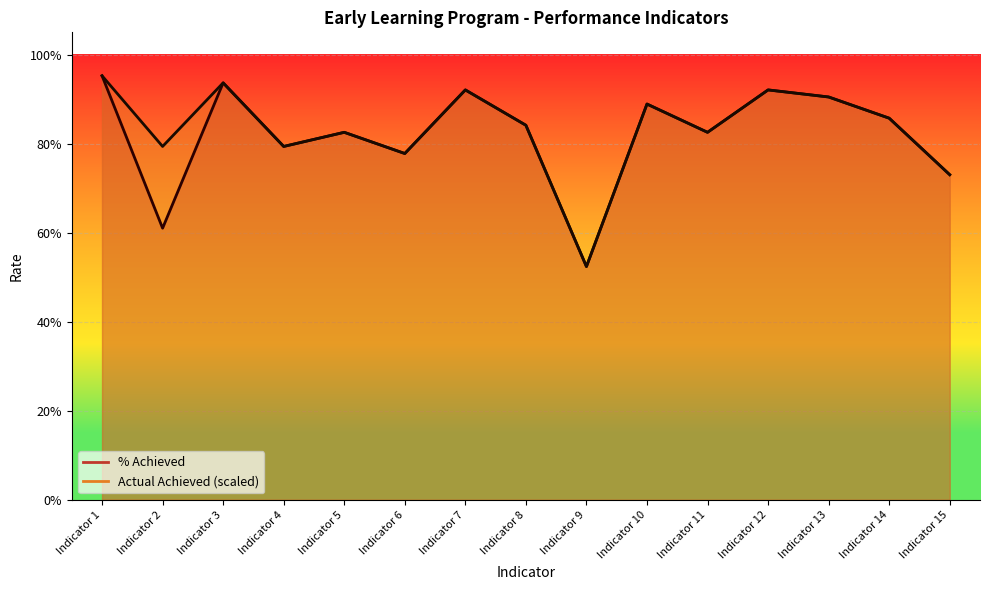

What is the difference between the maximum and minimum values in the % Achieved series?

0.4